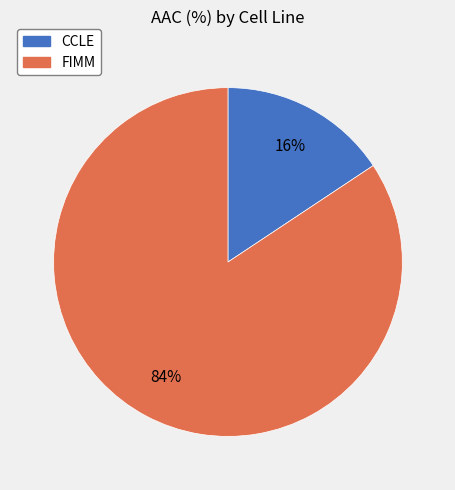

Does CCLE account for over 50% of the chart?

No